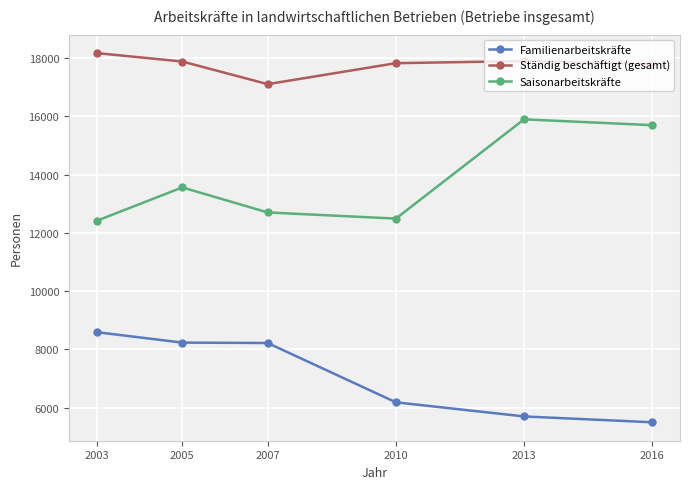

What is the difference between the maximum and minimum values in the Ständig beschäftigt (gesamt) series?

1066